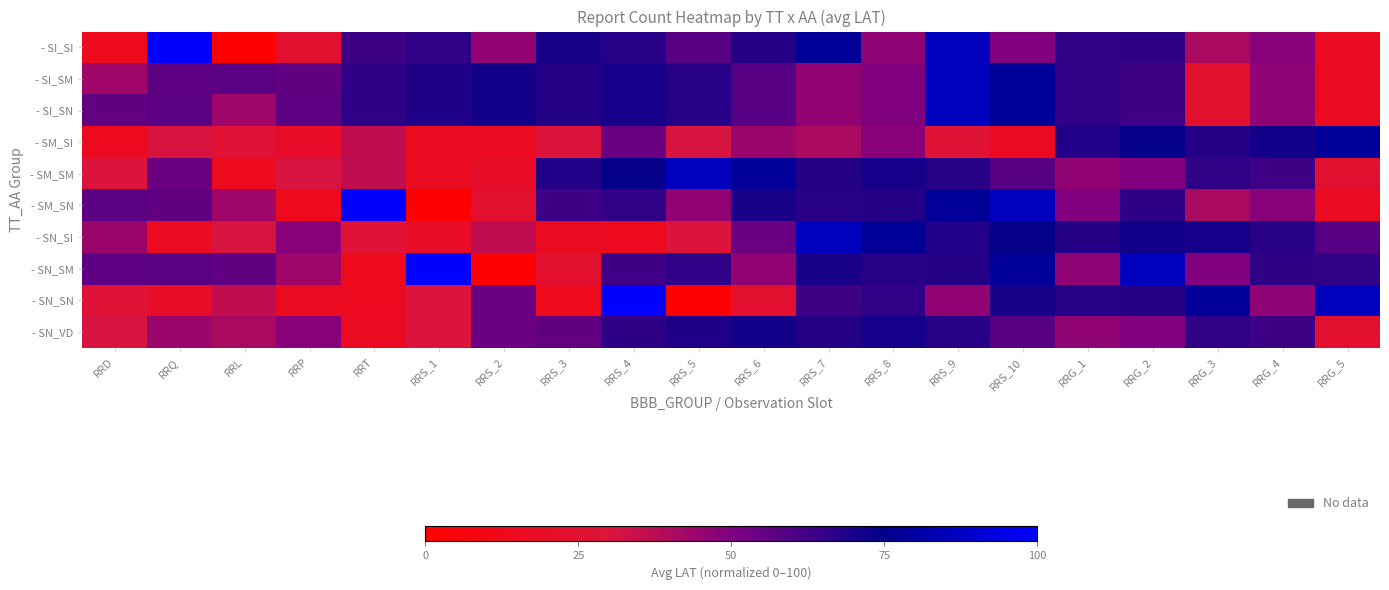

What is the spread (max minus min) of values at RRS_8?

31.5